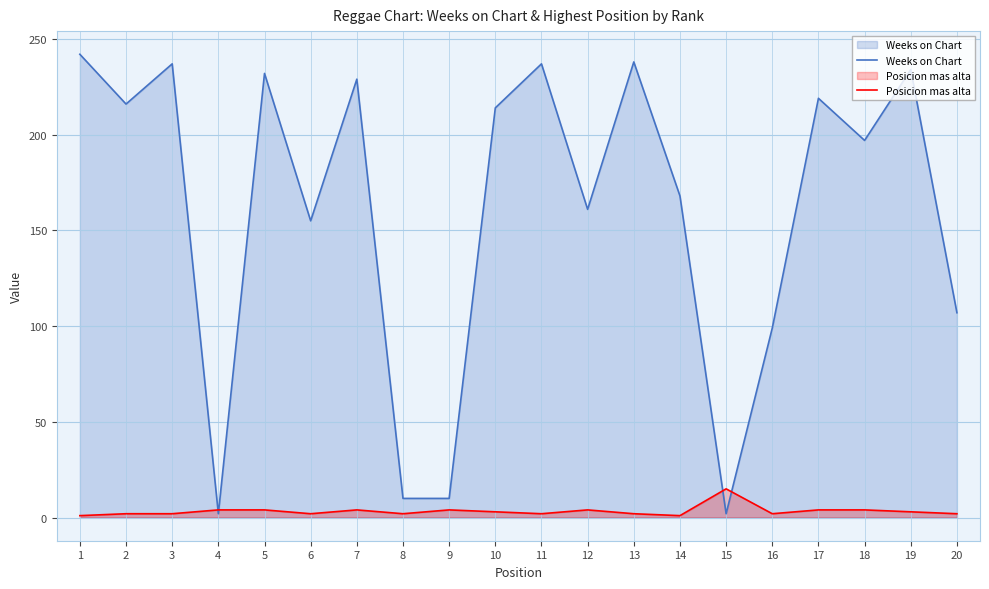

What is the total value across all series at 2?

218